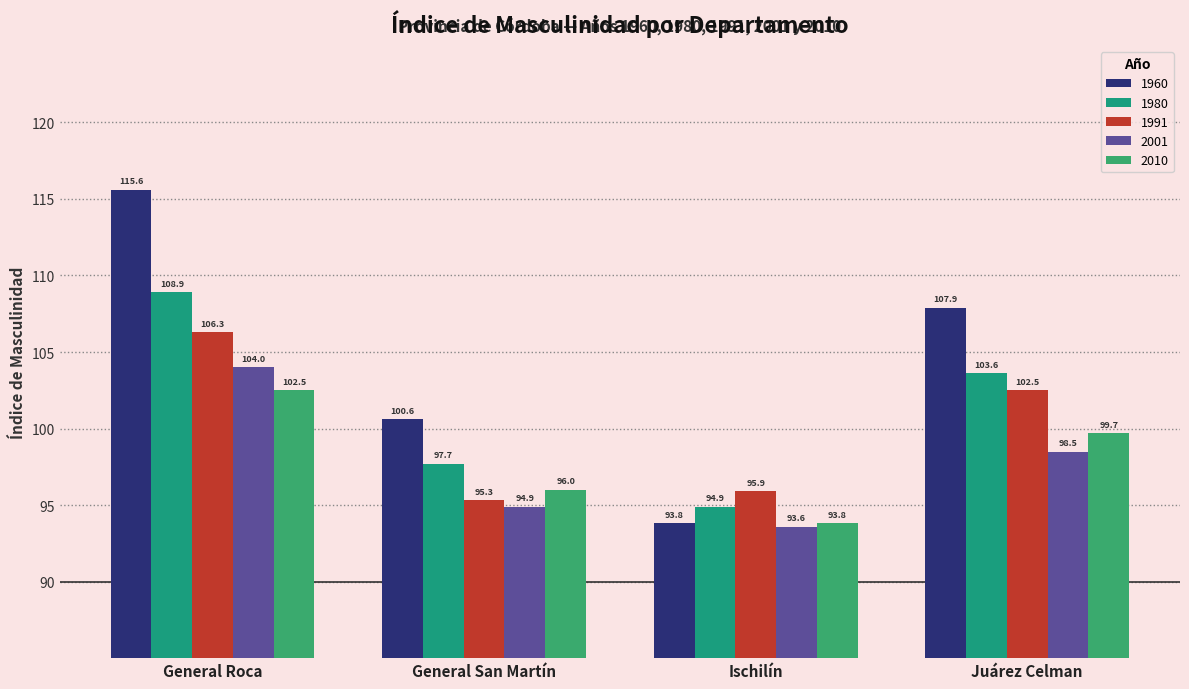

At General Roca, list the series in order from smallest to largest.

2010, 2001, 1991, 1980, 1960